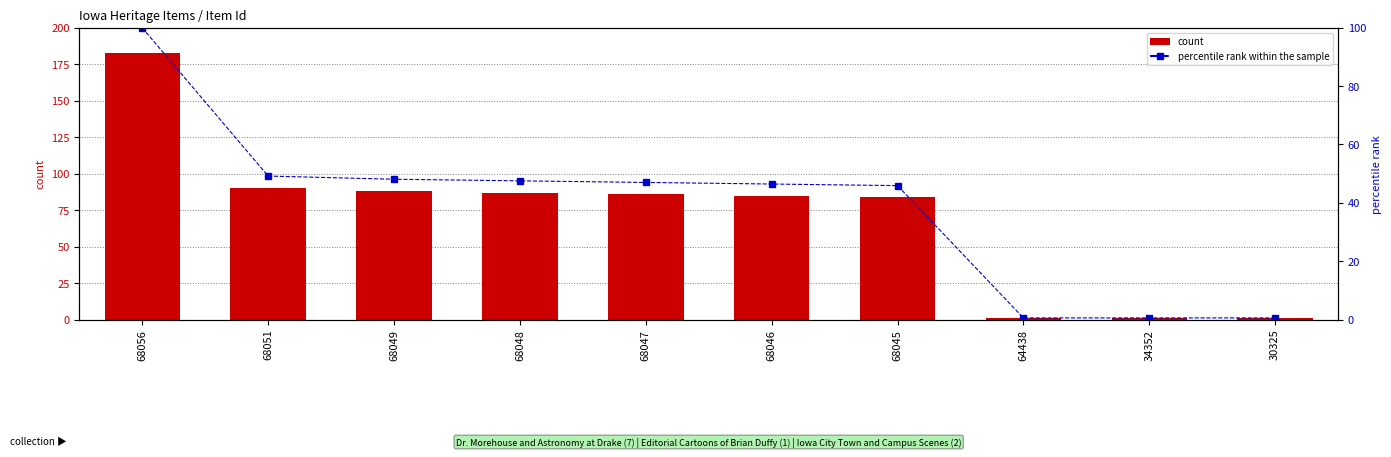

Reading left to right, list all the values displayed in this chart.

count: 68056=183.0	68051=90.0	68049=88.0	68048=87.0	68047=86.0	68046=85.0	68045=84.0	64438=1.0	34352=1.0	30325=1.0
percentile rank within the sample: 68056=100.0	68051=49.2	68049=48.1	68048=47.5	68047=47.0	68046=46.4	68045=45.9	64438=0.5	34352=0.5	30325=0.5